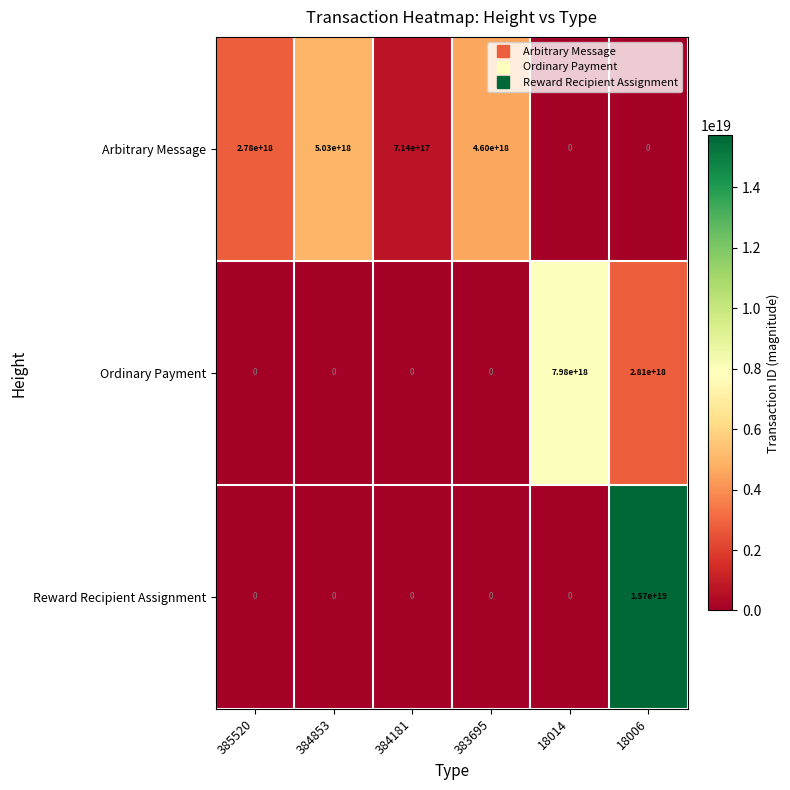

Rank the series by their average value, from highest to lowest.

Reward Recipient Assignment, Arbitrary Message, Ordinary Payment